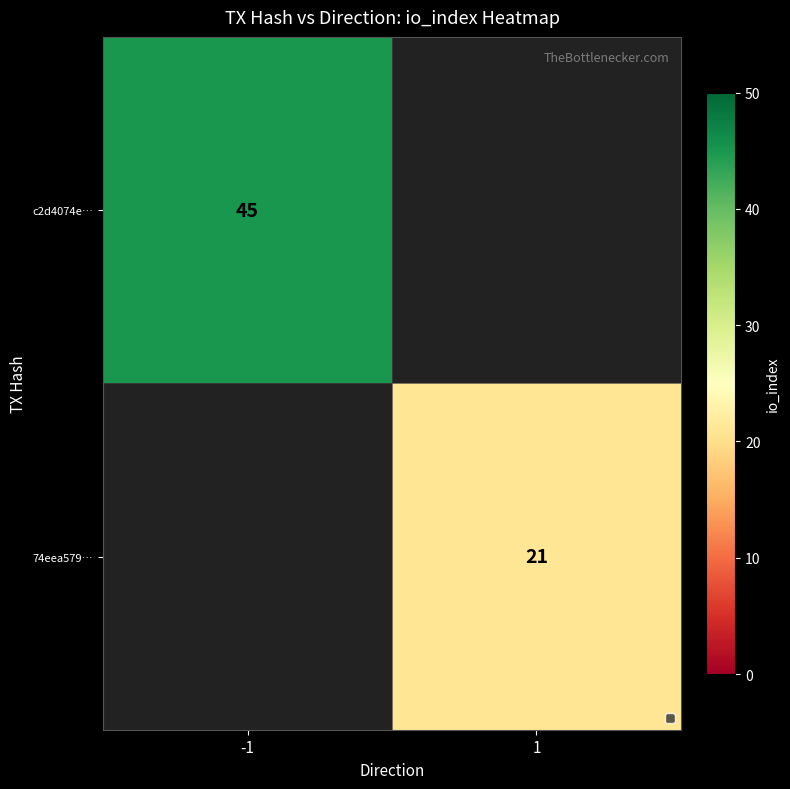

What is the greatest value displayed?

45.0